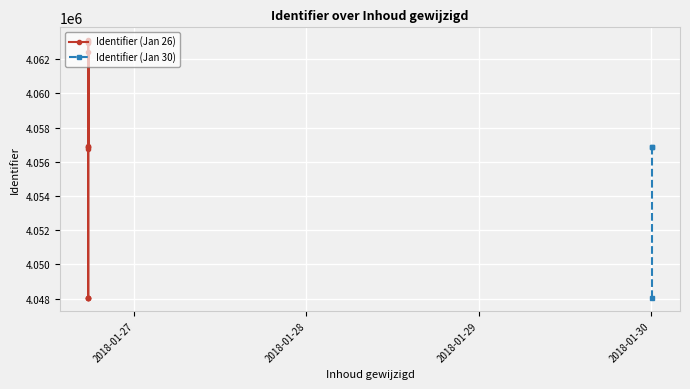

List the labels in order of value, smallest first.

2018-01-26 17:37:46, 2018-01-26 17:35:30, 2018-01-30 00:06:29, 2018-01-26 17:35:30, 2018-01-26 17:35:30, 2018-01-26 17:35:30, 2018-01-26 17:35:30, 2018-01-26 17:35:30, 2018-01-30 00:06:29, 2018-01-30 00:06:29, 2018-01-26 17:35:30, 2018-01-26 17:35:30, 2018-01-26 17:35:30, 2018-01-26 17:35:30, 2018-01-26 17:35:30, 2018-01-26 17:35:30